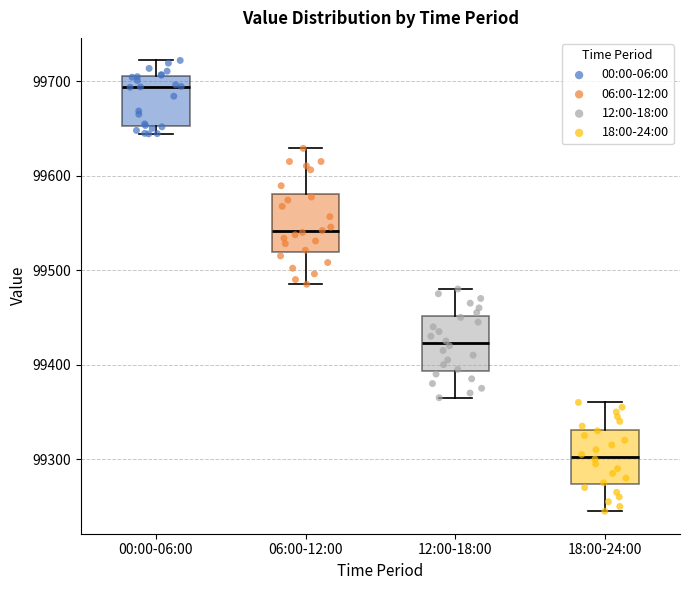

Which box has the lowest median line?

18:00-24:00